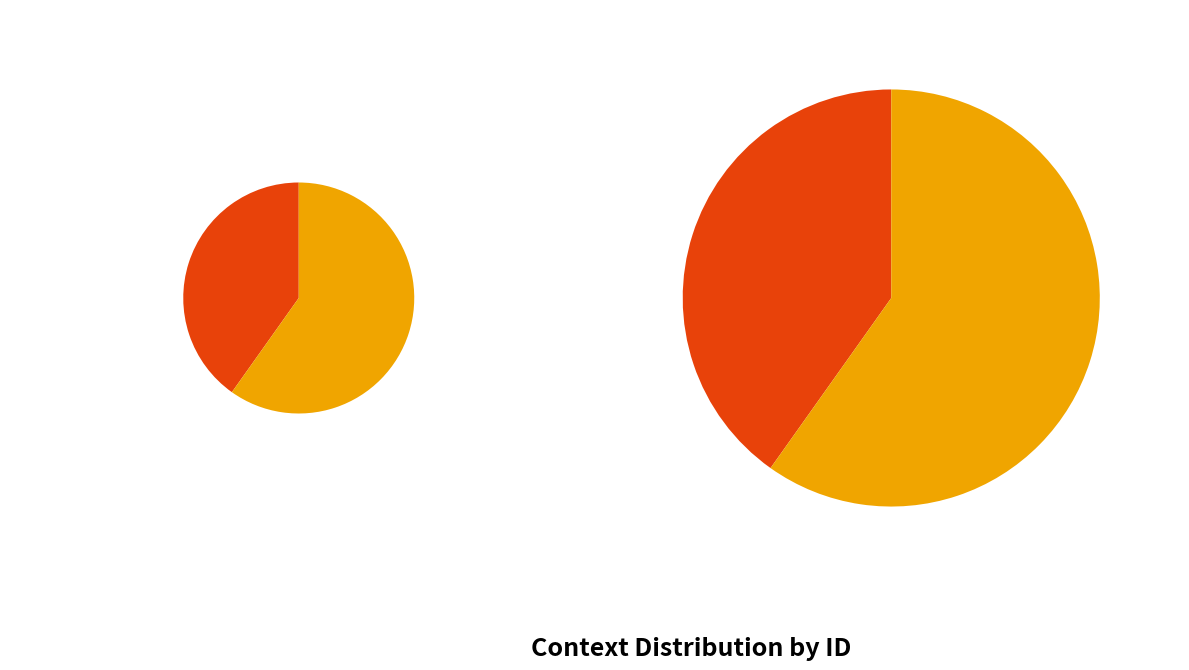

Combined, what portion of the pie is LXXX and Letter XXIII?

100.0%